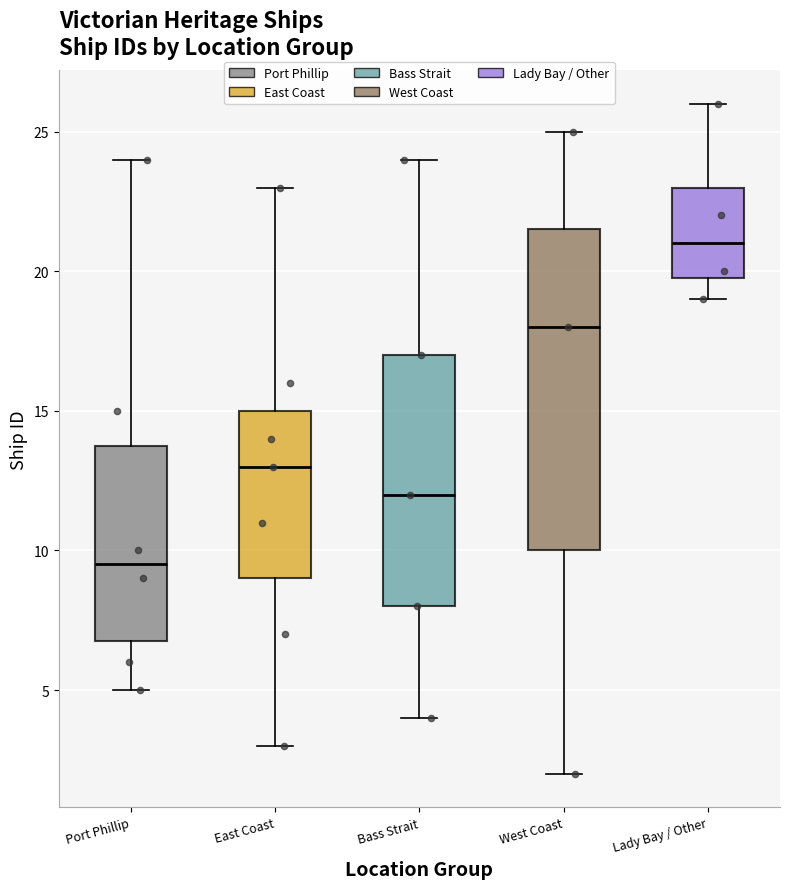

Reading left to right, read every box against the y-axis: the position of its median line, the range the box covers, and the ends of its whiskers. The values are not printed on the chart, so give them approximately, as read against the axis.

Port Phillip: median 9.5, box 7.0 to 14.0, whiskers 5.0 to 24.0
East Coast: median 13.0, box 9.0 to 15.0, whiskers 3.0 to 23.0
Bass Strait: median 12.0, box 8.0 to 17.0, whiskers 4.0 to 24.0
West Coast: median 18.0, box 10.0 to 21.5, whiskers 2.0 to 25.0
Lady Bay / Other: median 21.0, box 20.0 to 23.0, whiskers 19.0 to 26.0